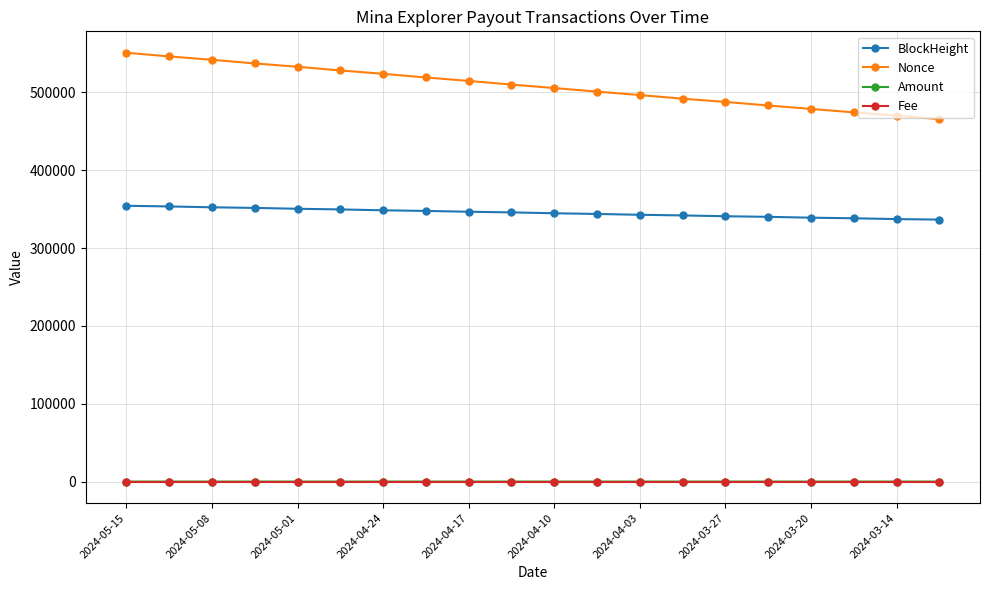

True or false: Amount and Fee cross at least once.

False